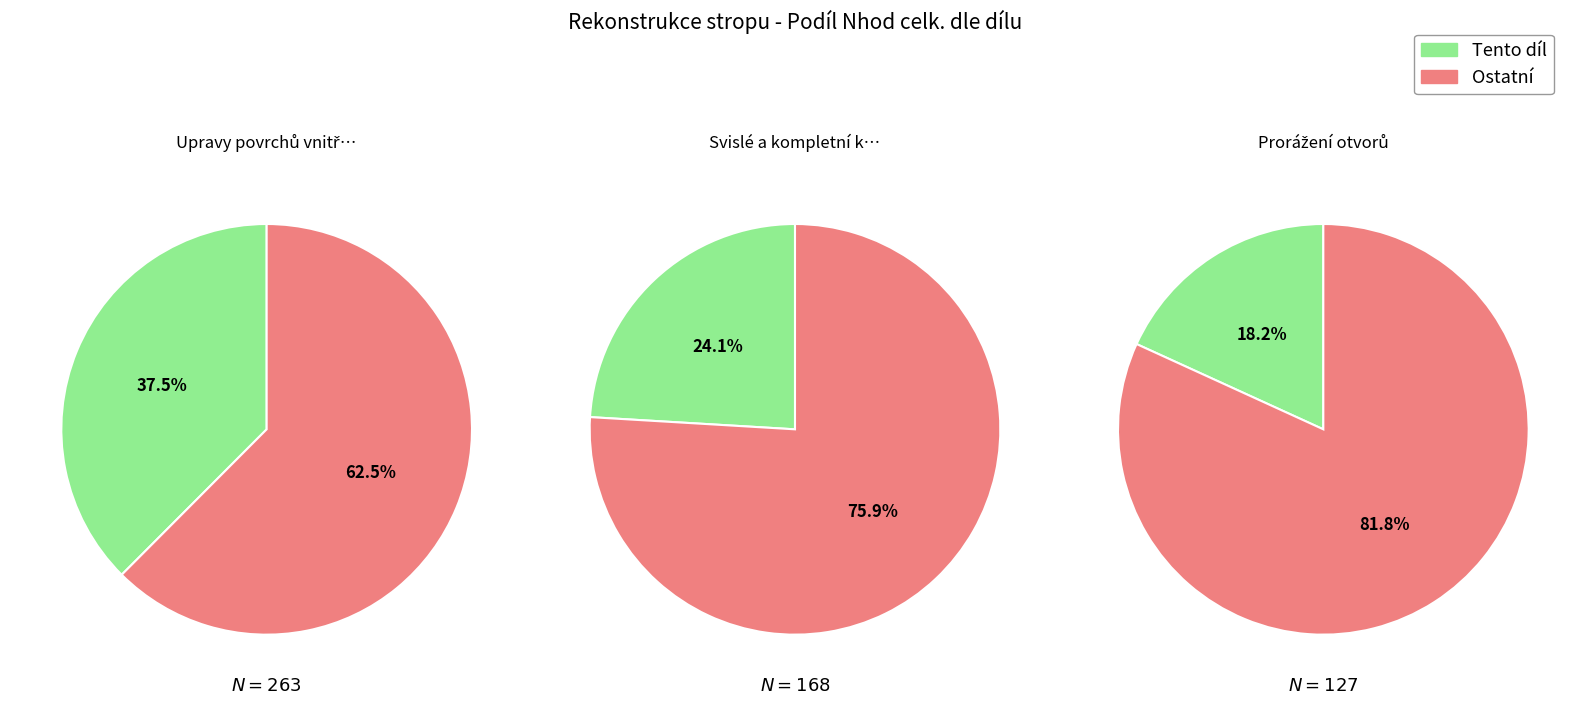

Is the sum of 6 and 2 greater than half?

Yes